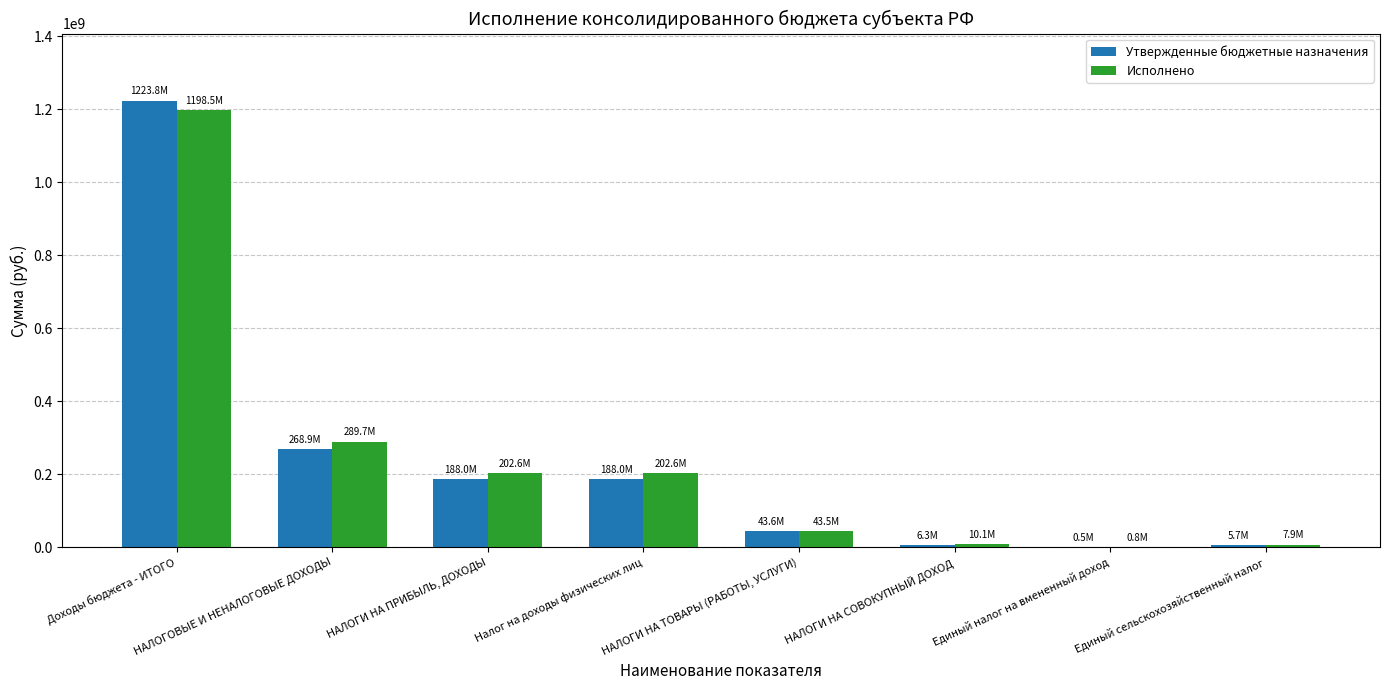

What is the average value of the Исполнено series?

244445110.4